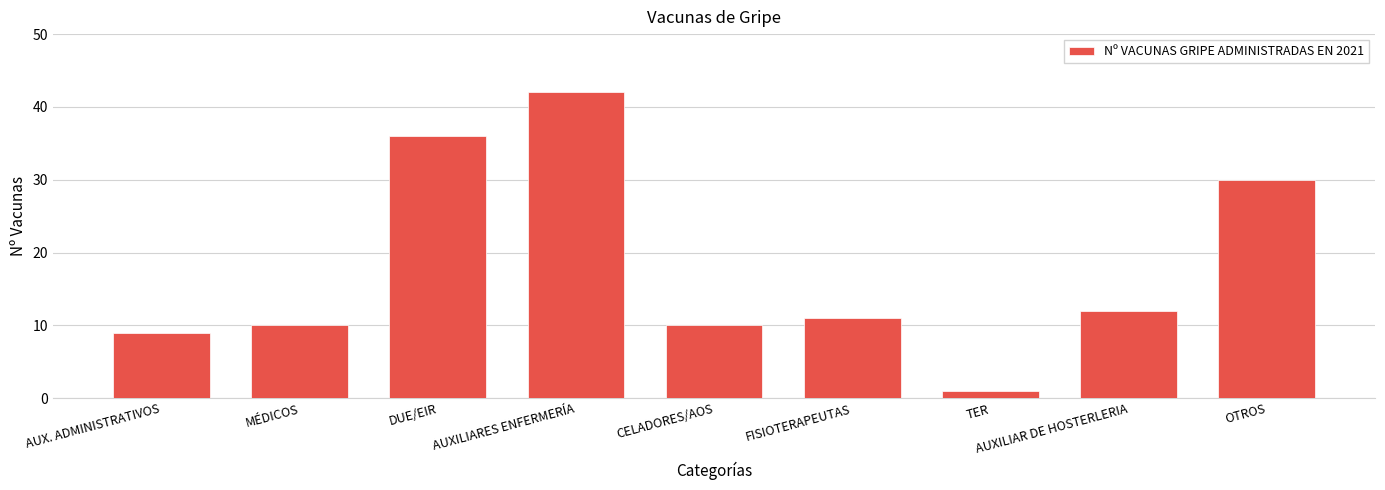

Read the value at OTROS.

30